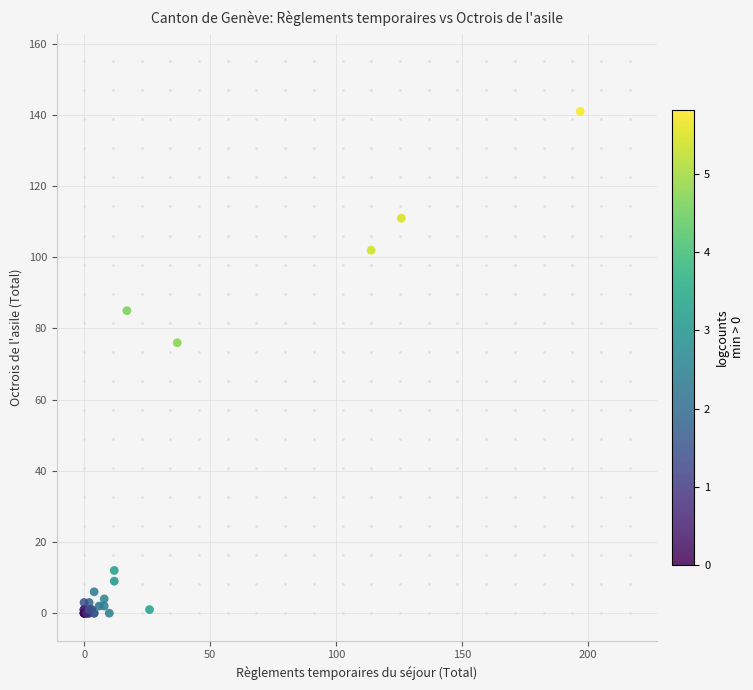

What Y value in the scatter plot is closest to 70?

76